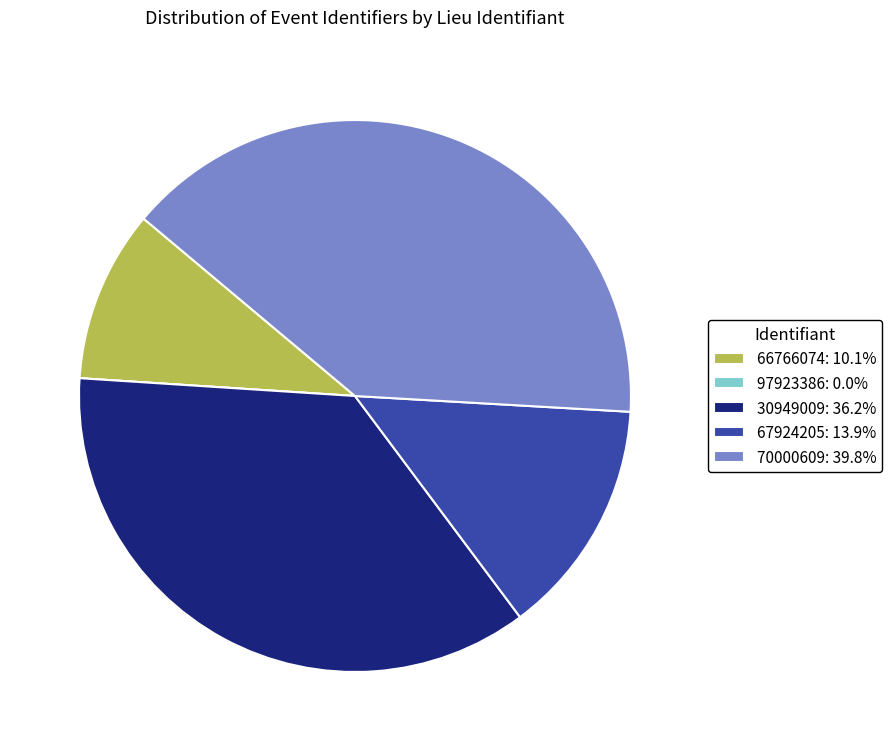

Between 67924205 and 66766074, which is larger?

67924205